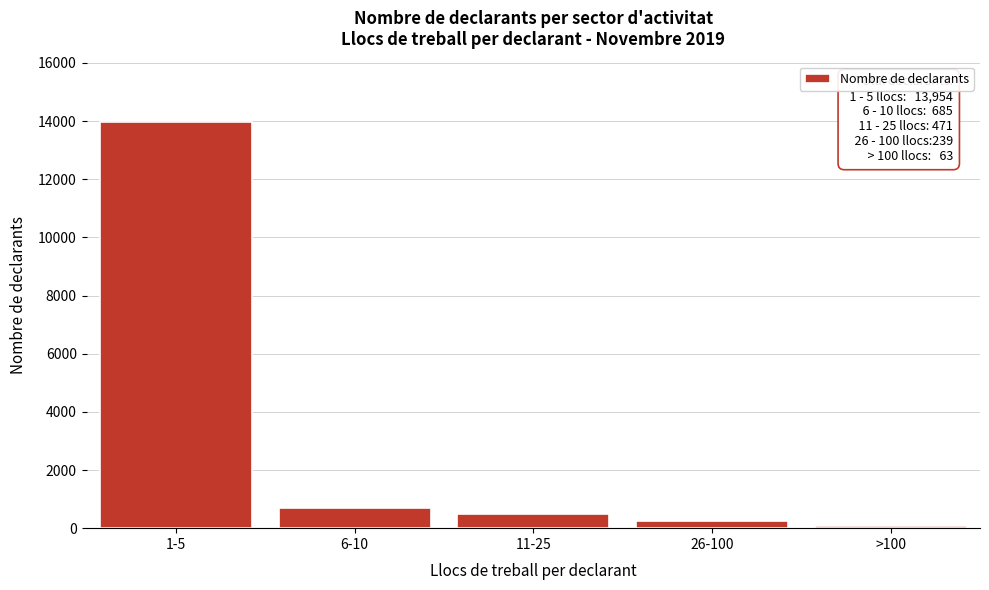

Reading left to right, what are all the values shown in this chart?

1-5=13954	6-10=685	11-25=471	26-100=239	>100=63